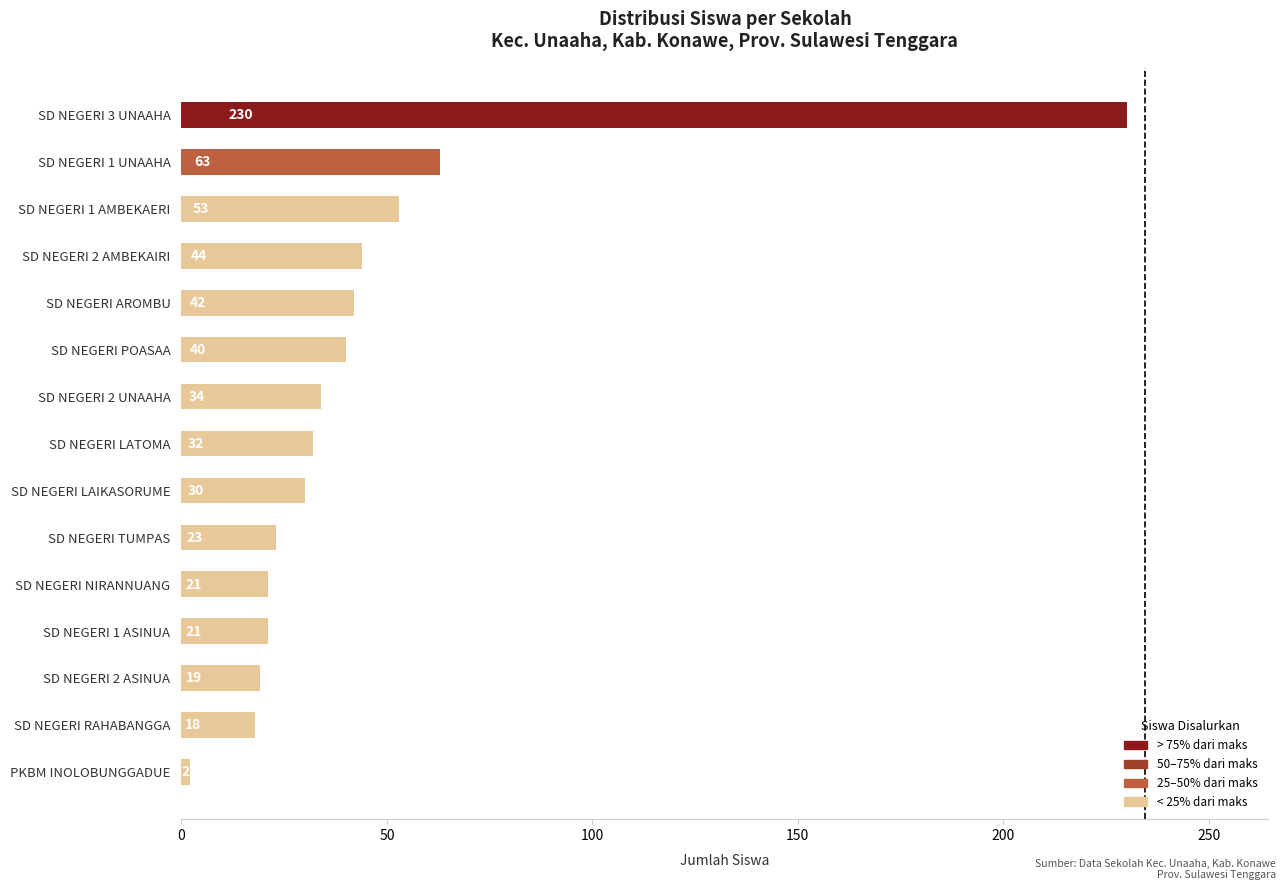

What is the difference between the values at SD NEGERI RAHABANGGA and SD NEGERI LATOMA?

14